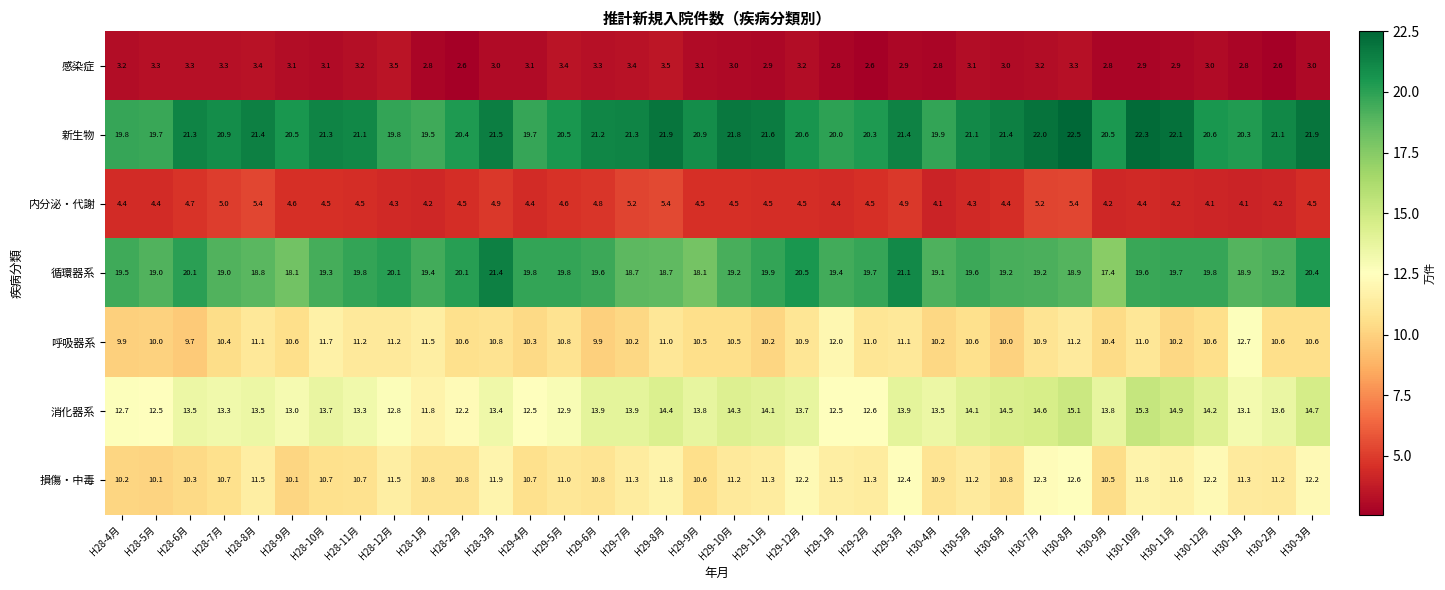

What is the greatest value displayed?

22.5